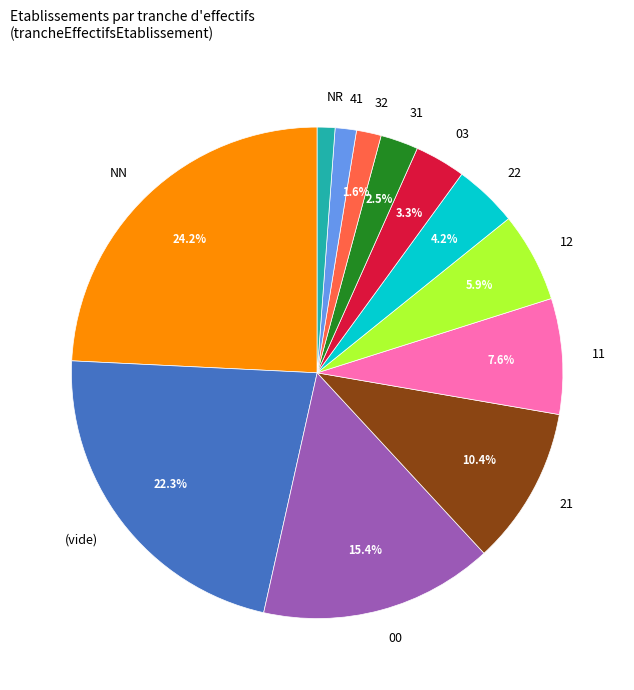

To the nearest percent, what is the combined percentage of 11 and 31?

10%